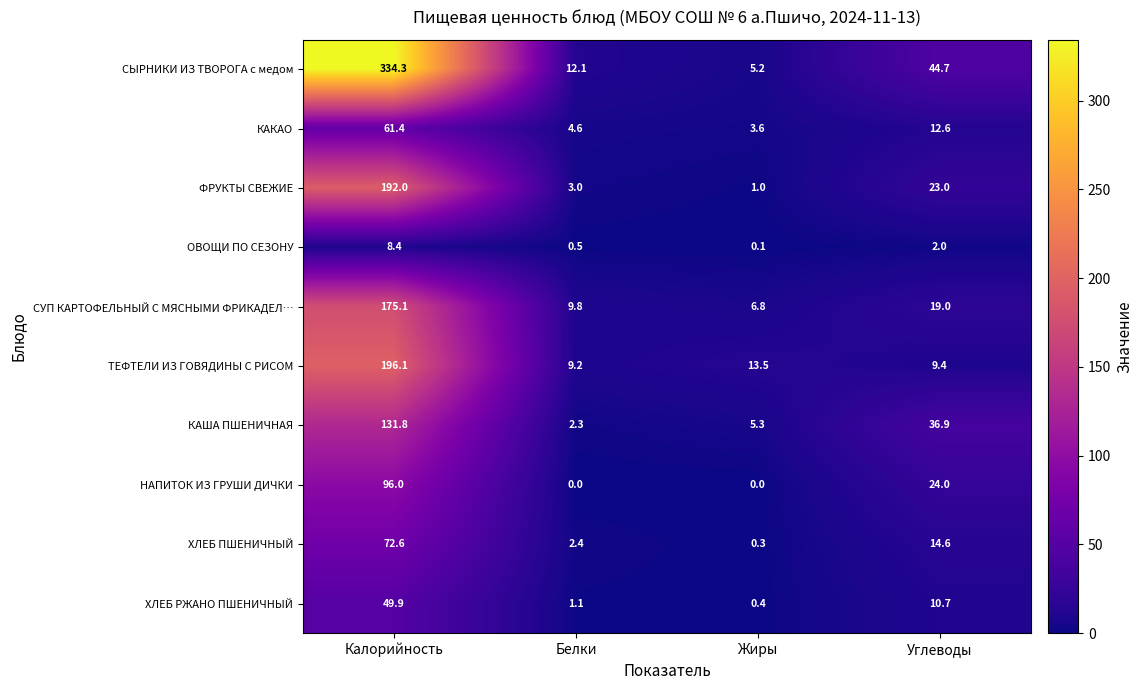

At which category is the sum across all series the highest?

Калорийность